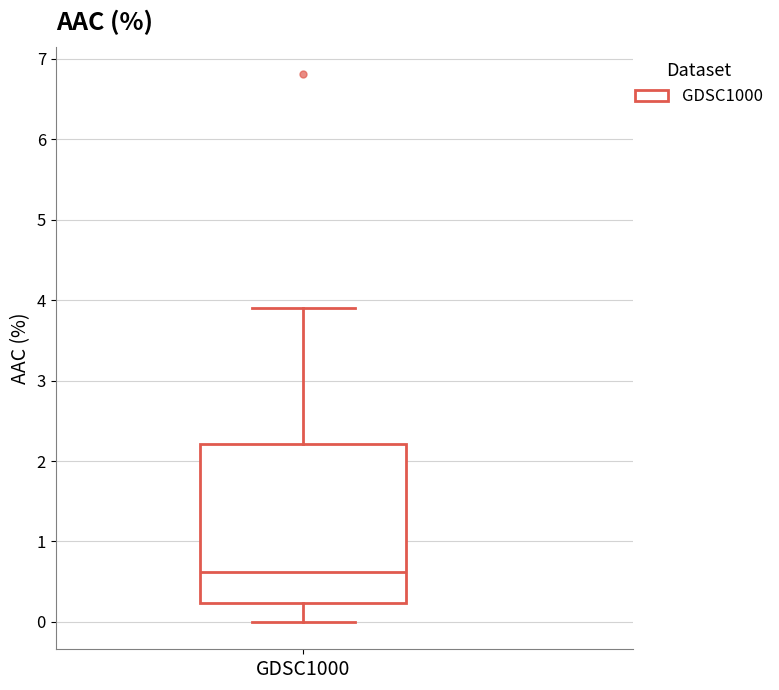

Read this box plot against the y-axis: the position of the median line, the range covered by the box, and the ends of both whiskers. The values are not printed on the chart, so give them approximately, as read against the axis.

median 0.6, box 0.2 to 2.2, whiskers 0.0 to 3.9